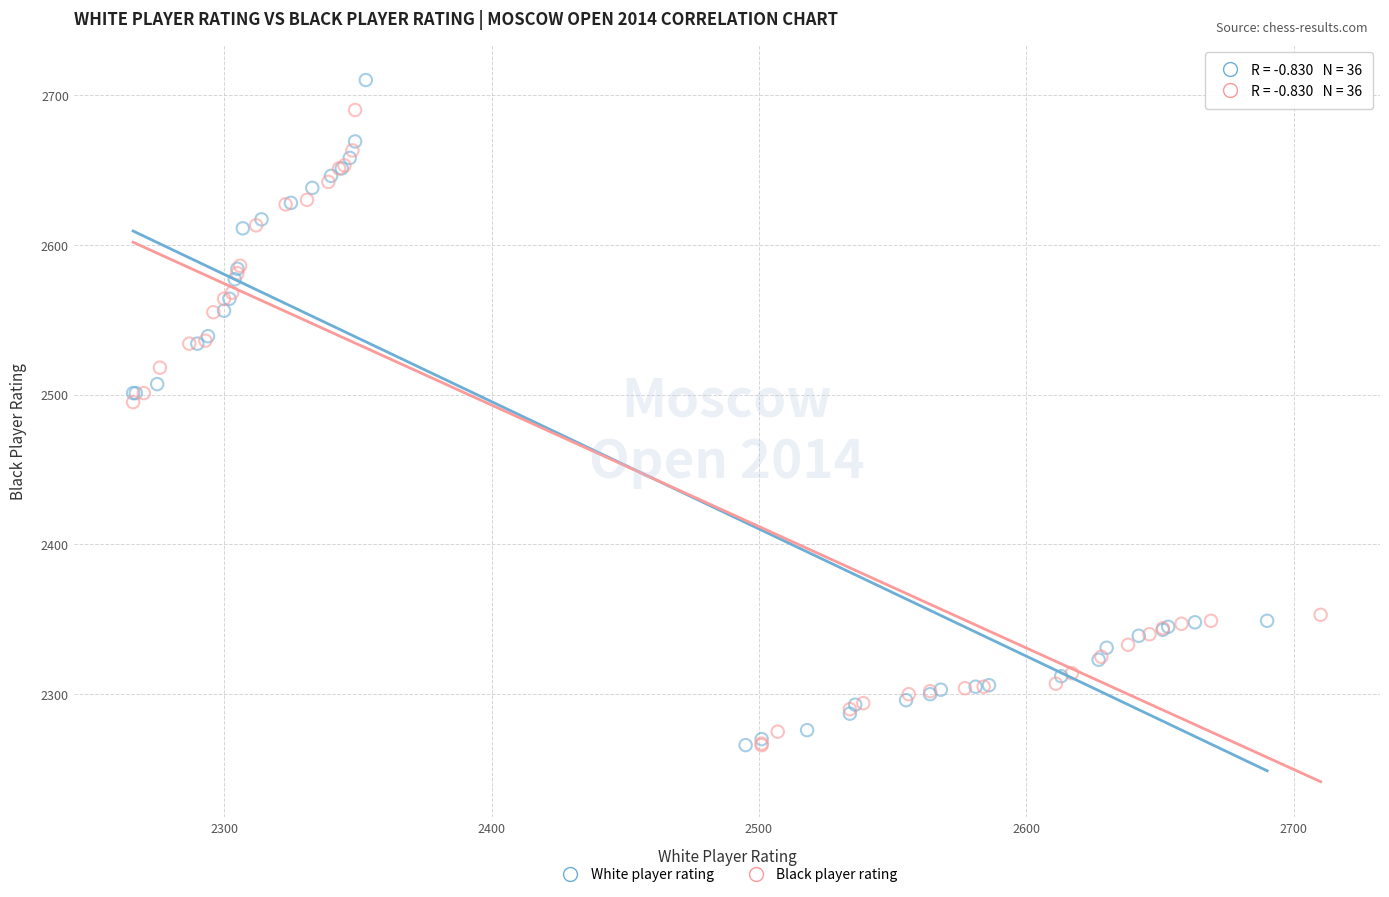

Which series has the largest Y range (max minus min)?

White player rating